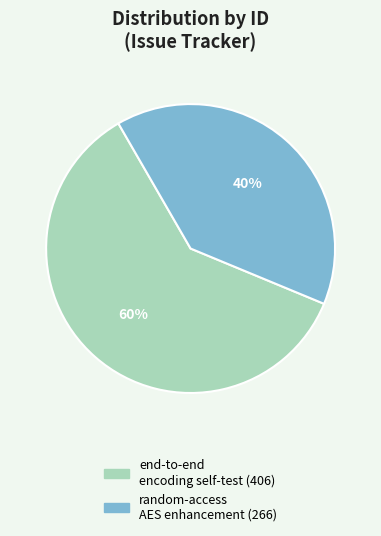

Does any single category account for the majority?

Yes